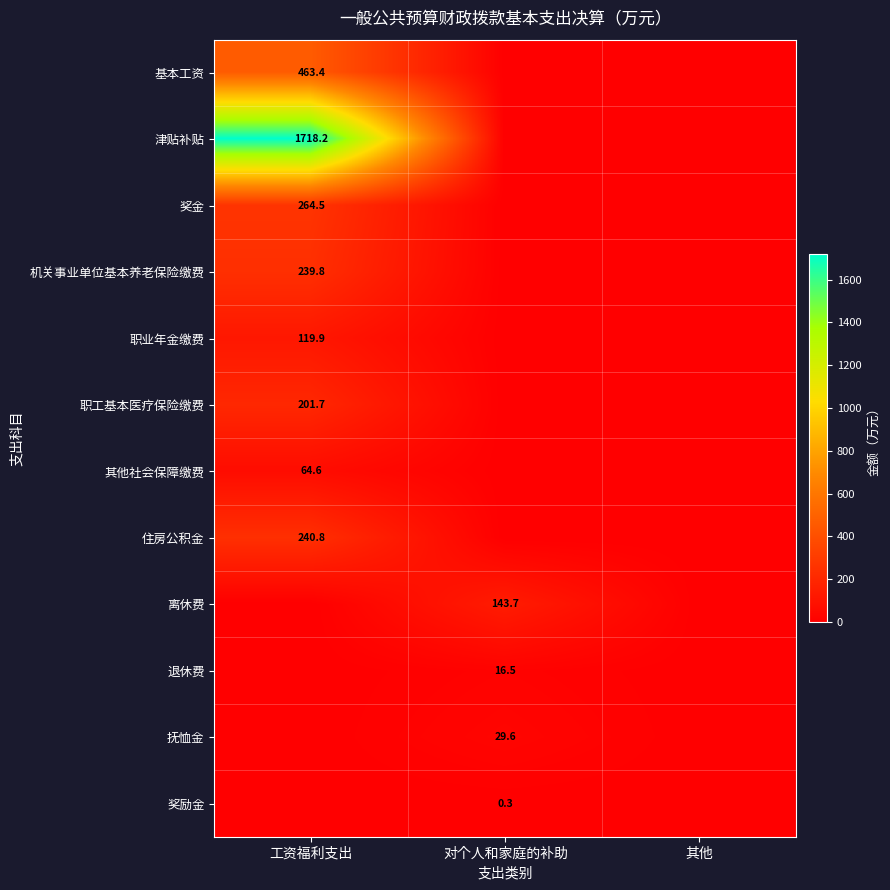

True or false: 住房公积金 has a value of 240.8 at 工资福利支出.

True